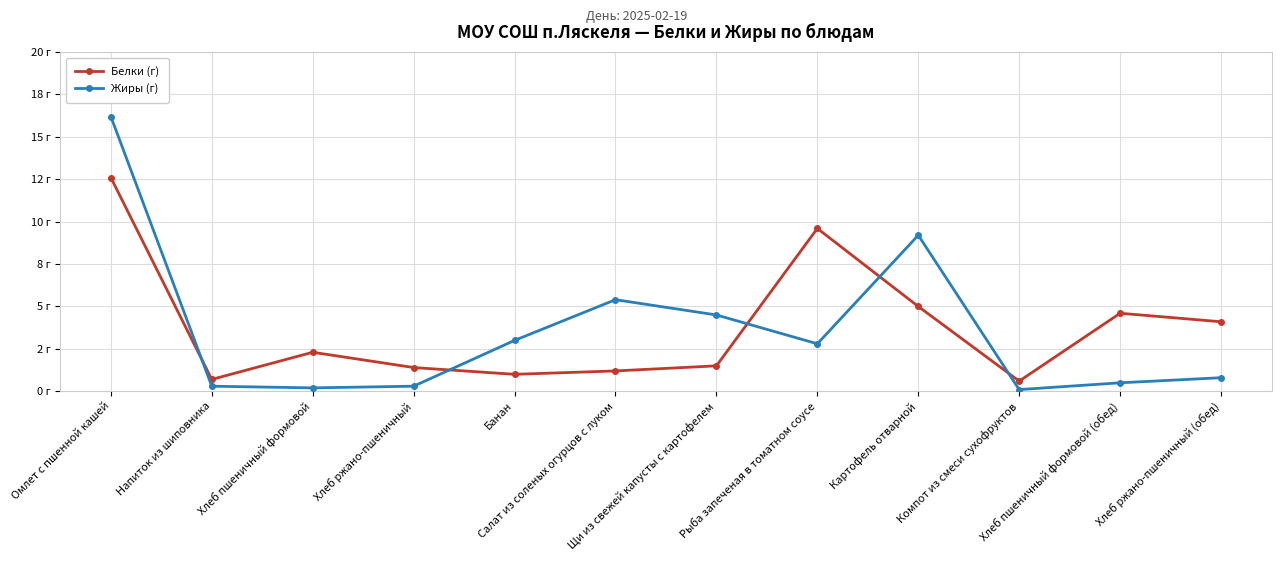

What is the sum of the Жиры (г) values at Рыба запеченая в томатном соусе and Щи из свежей капусты с картофелем?

7.3